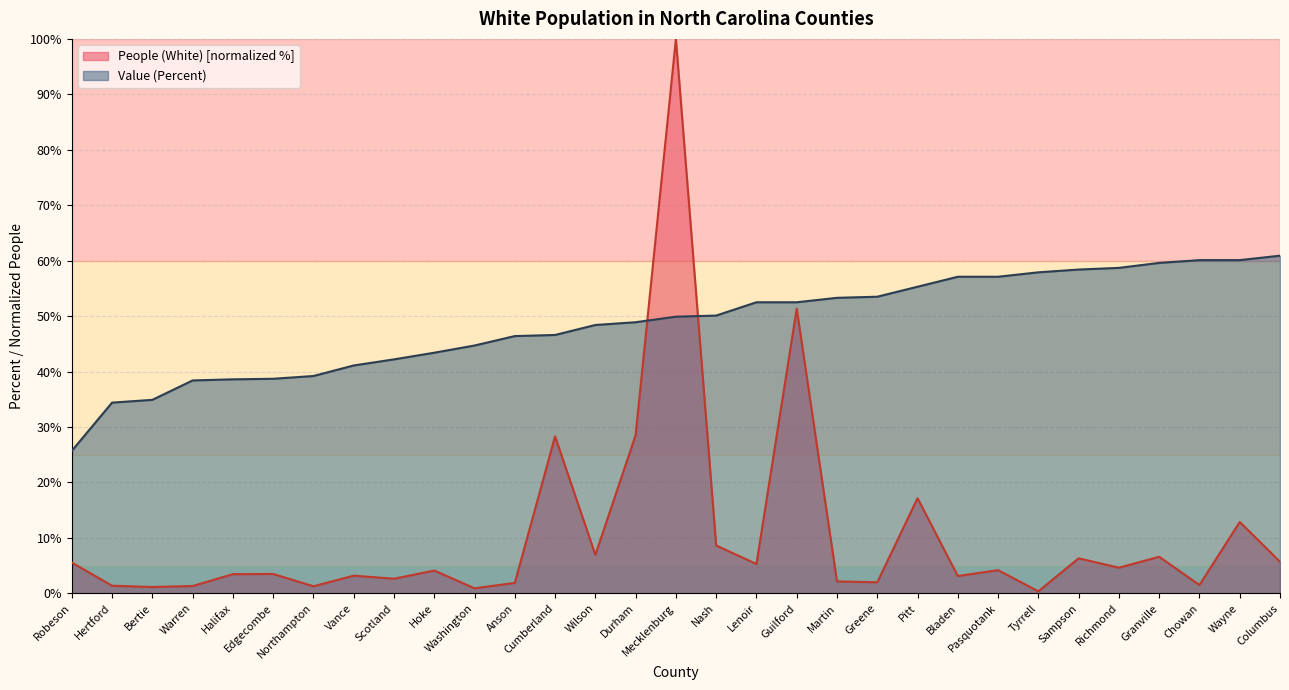

What is the value of the People (White) point at the 9th from the left?

2.6